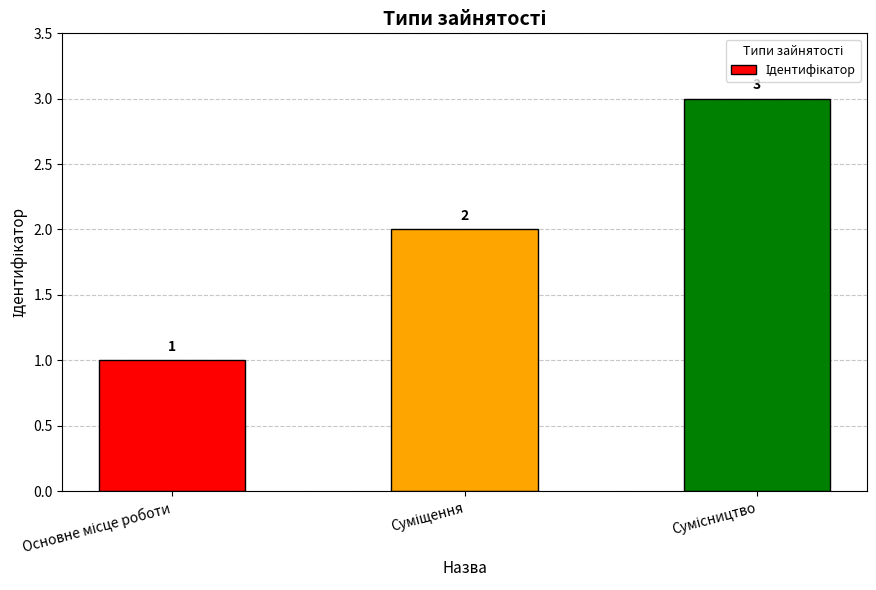

How many data points are less than 2?

1